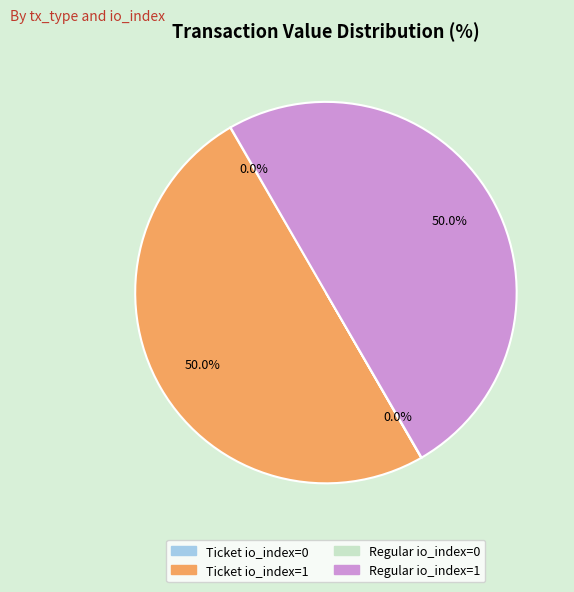

Approximately how many times larger is the value at Ticket io_index=1 compared to Regular io_index=1?

1.0